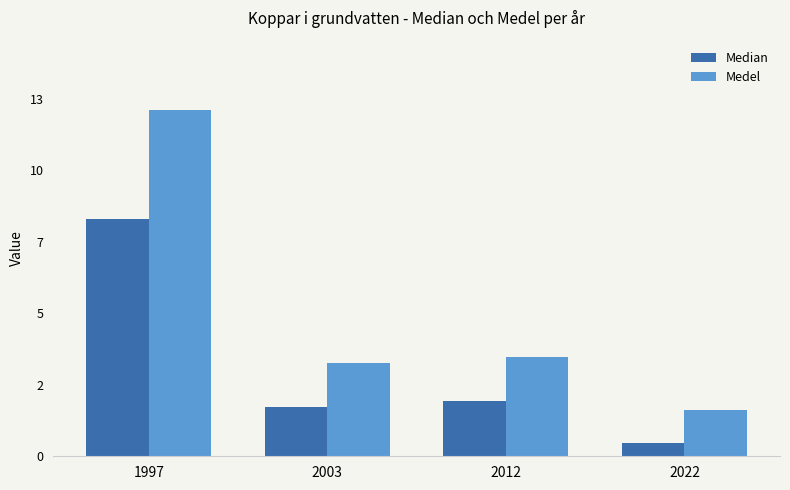

Are the bars grouped side by side (vs. stacked)?

Yes